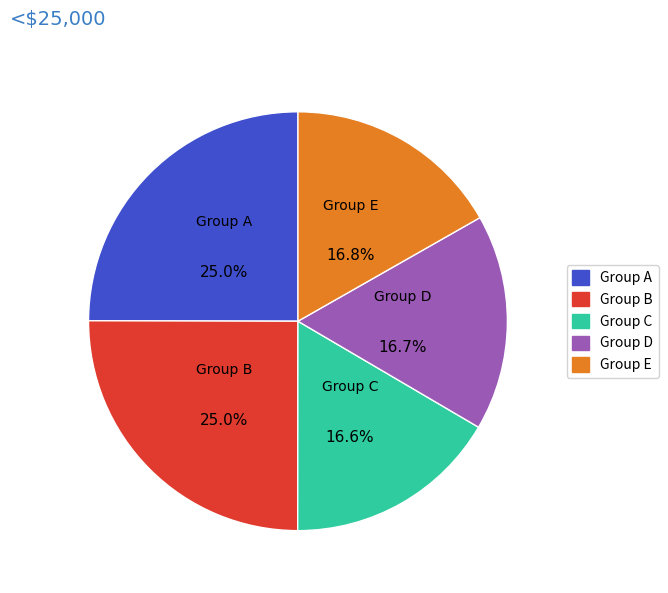

Does Group A represent more than half of the total?

No